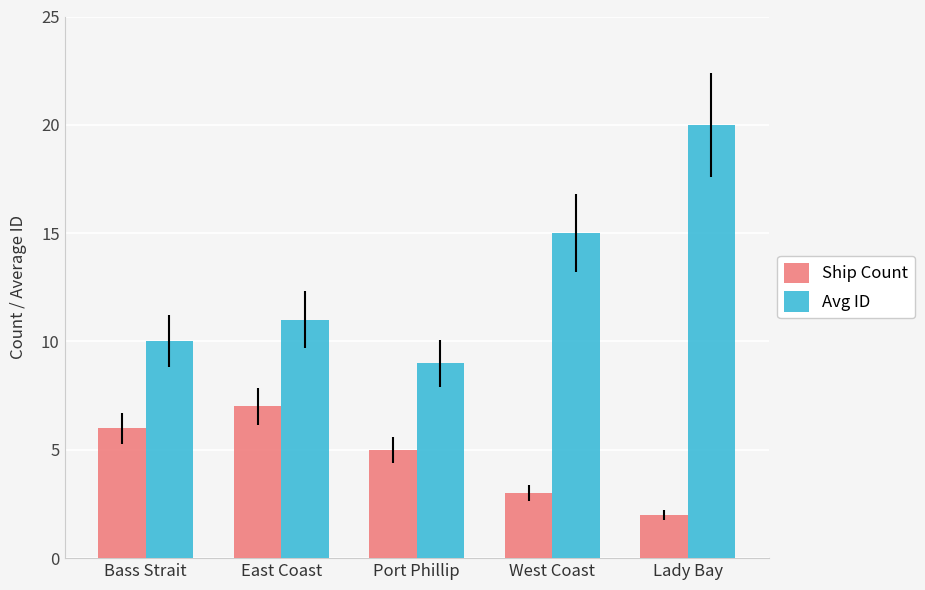

How many bars are there in each group?

2